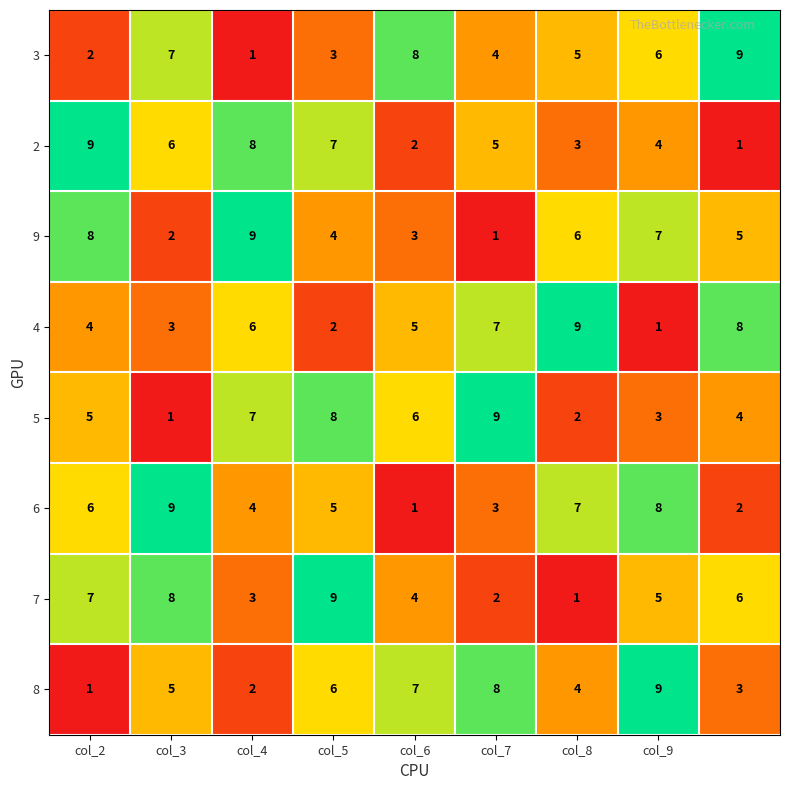

What is the maximum value shown in the chart?

9